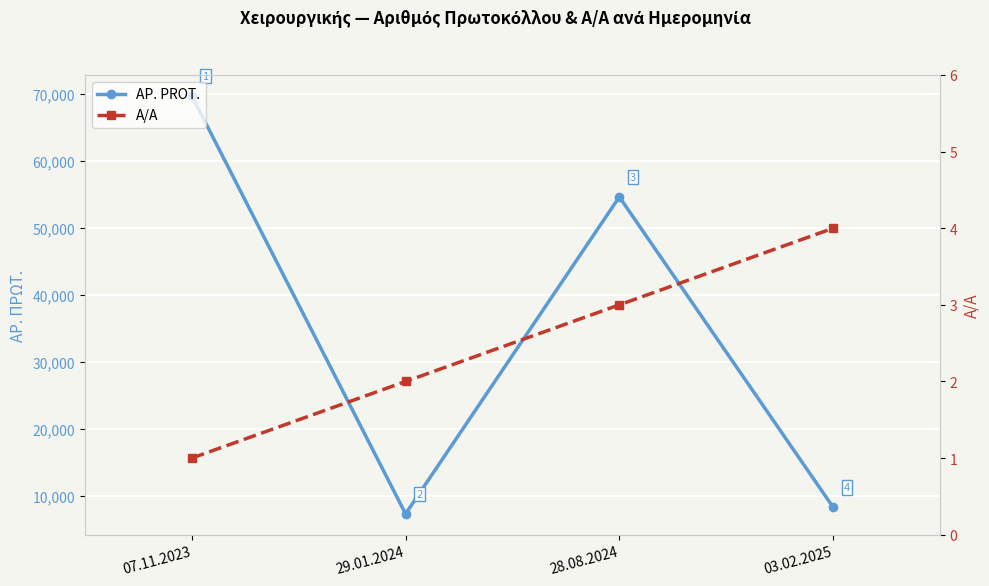

What is the minimum value for A/A?

1